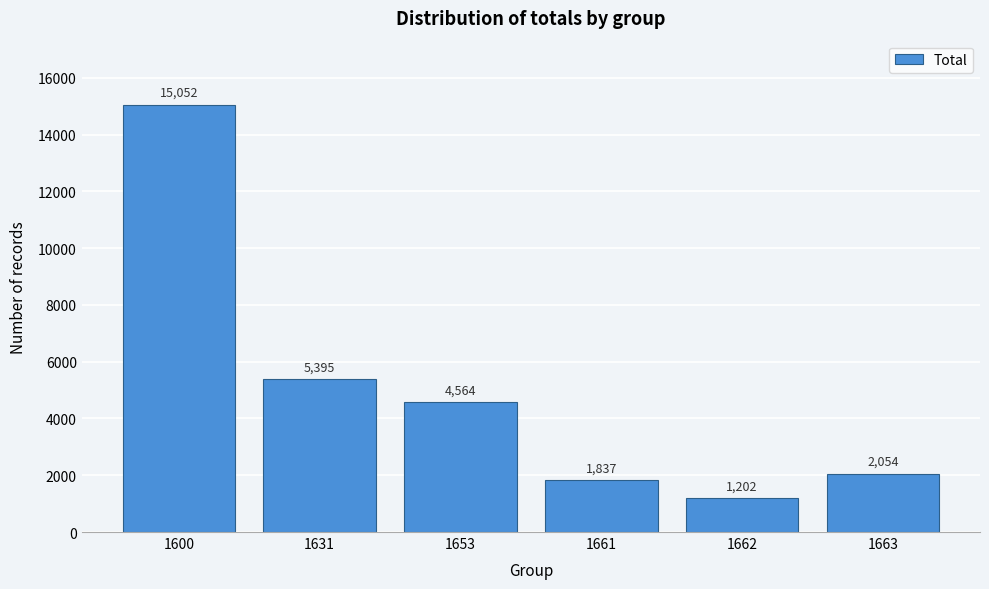

Reading left to right, what are all the values shown in this chart?

1600=15052	1631=5395	1653=4564	1661=1837	1662=1202	1663=2054